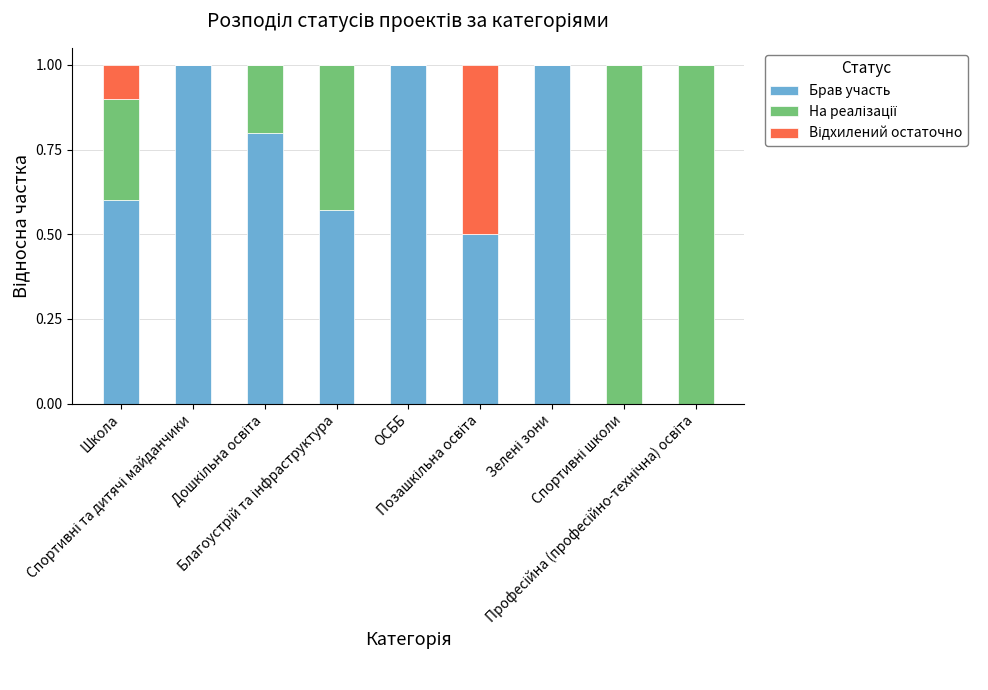

Count the number of categories in the chart.

9